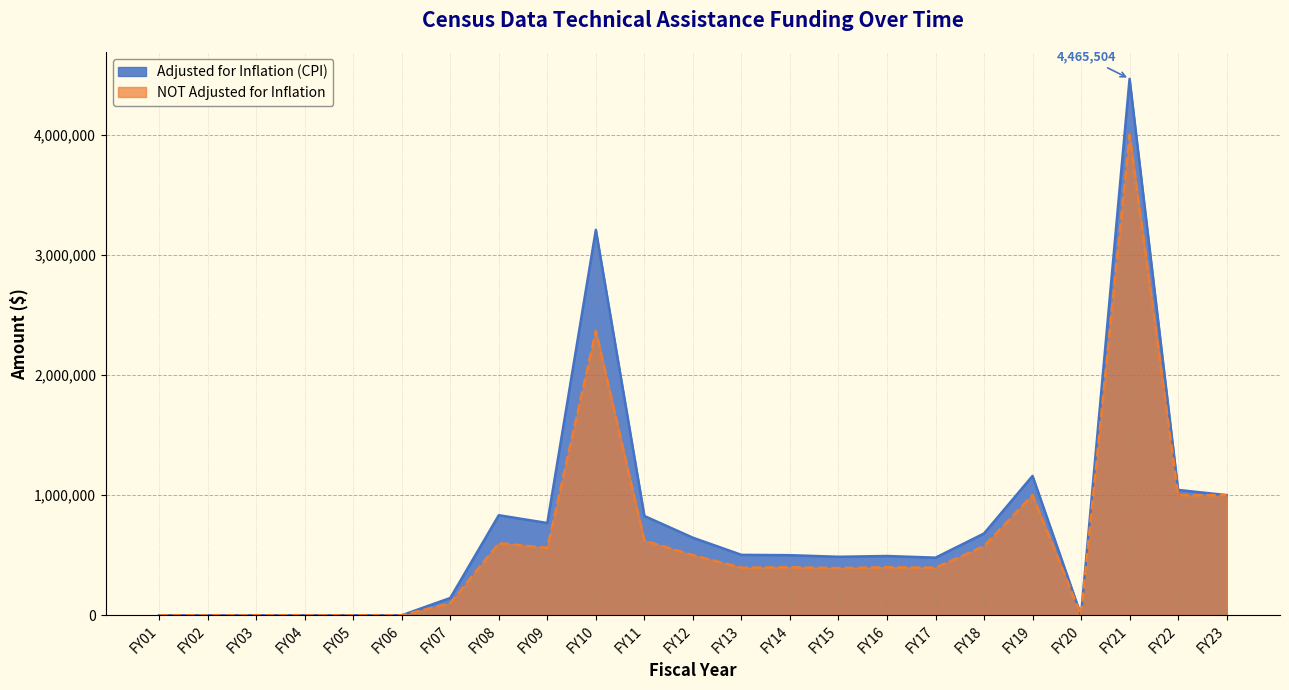

At which label is Adjusted for Inflation (CPI) closest to 2232752?

FY10